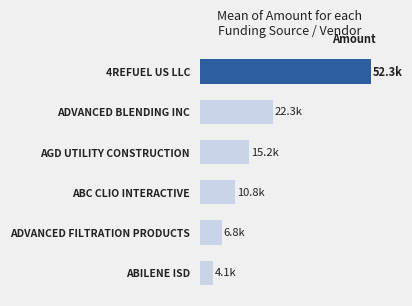

Does the chart contain stacked bars?

No